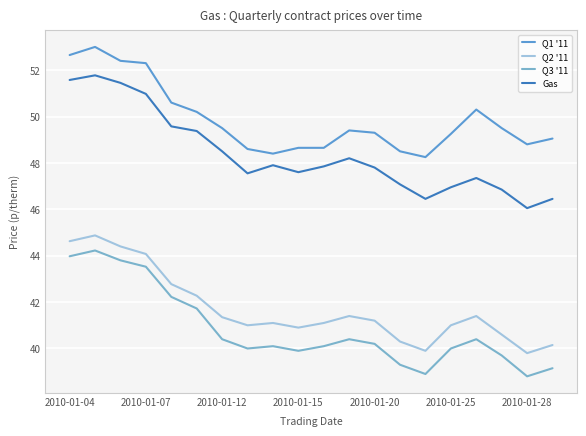

Which series has the largest range (max minus min)?

Gas